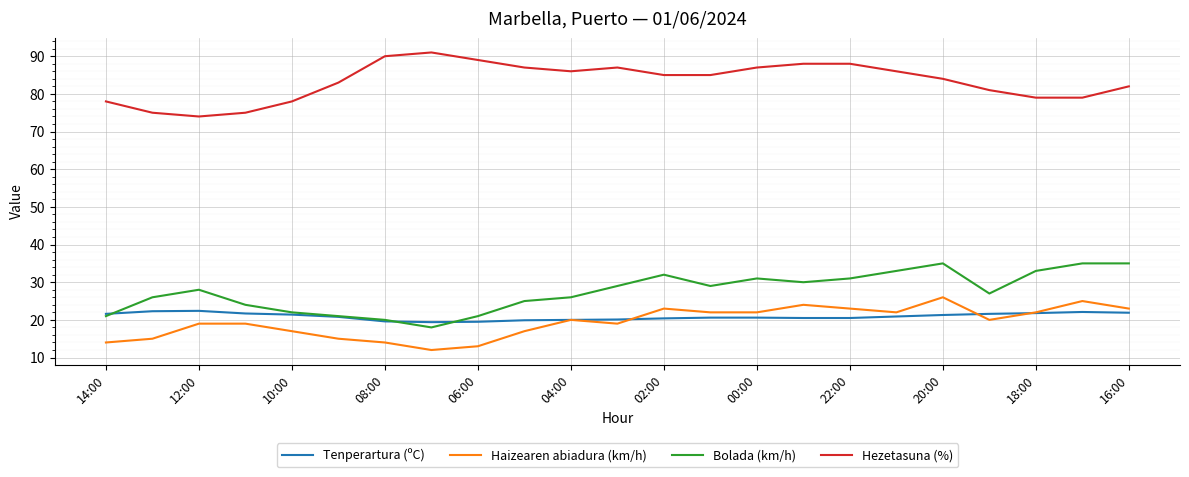

What is the maximum value shown in the chart?

91.0